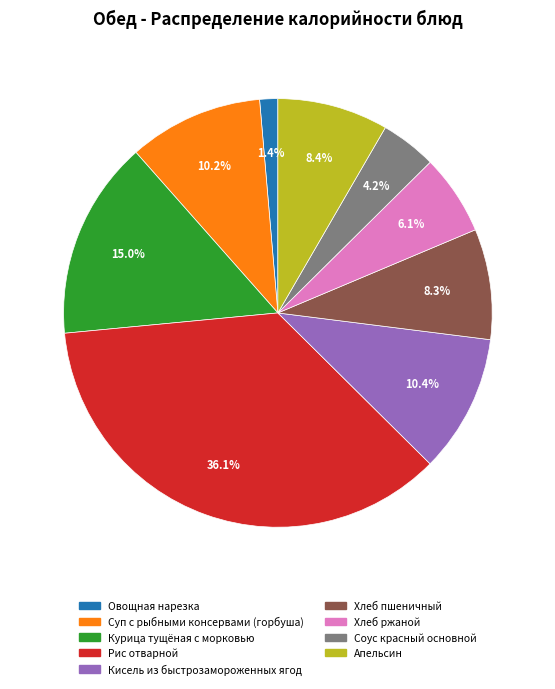

Does Кисель из быстрозамороженных ягод account for over 50% of the chart?

No